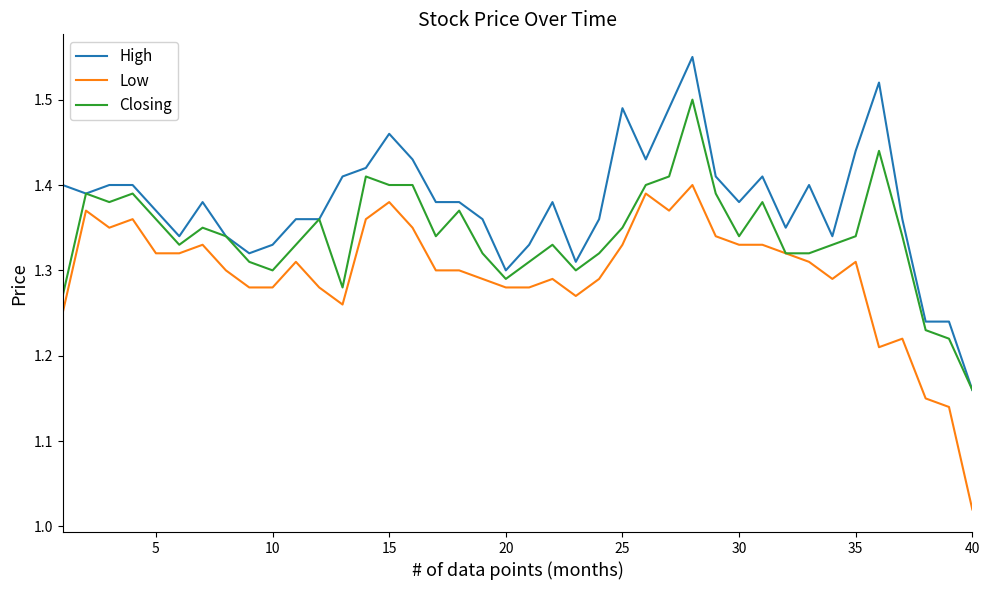

Which series has the largest total across all categories?

High